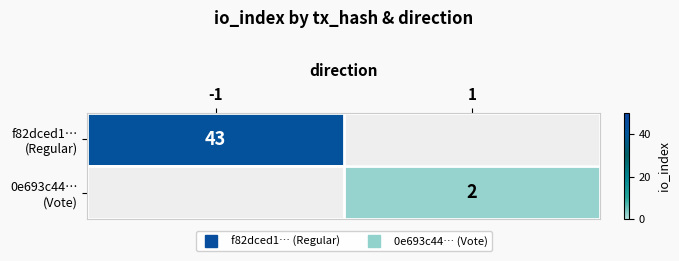

How many values in 0e693c44… (Vote) are above zero?

1